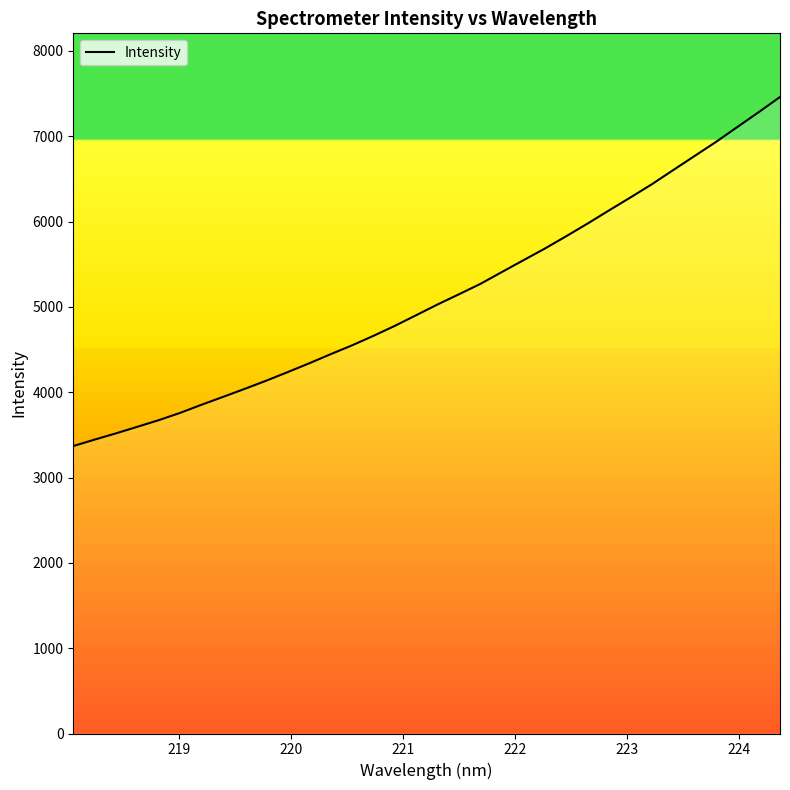

What is the smallest value displayed?

3369.2